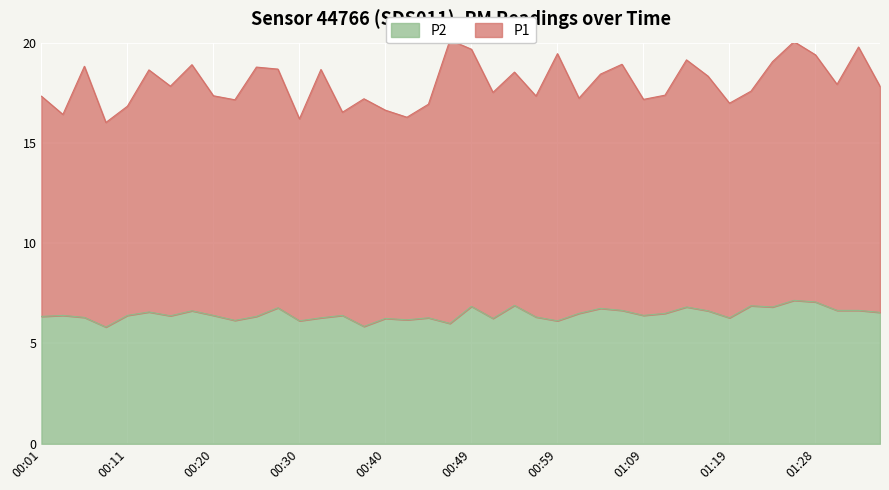

What is the minimum value for P2?

5.8